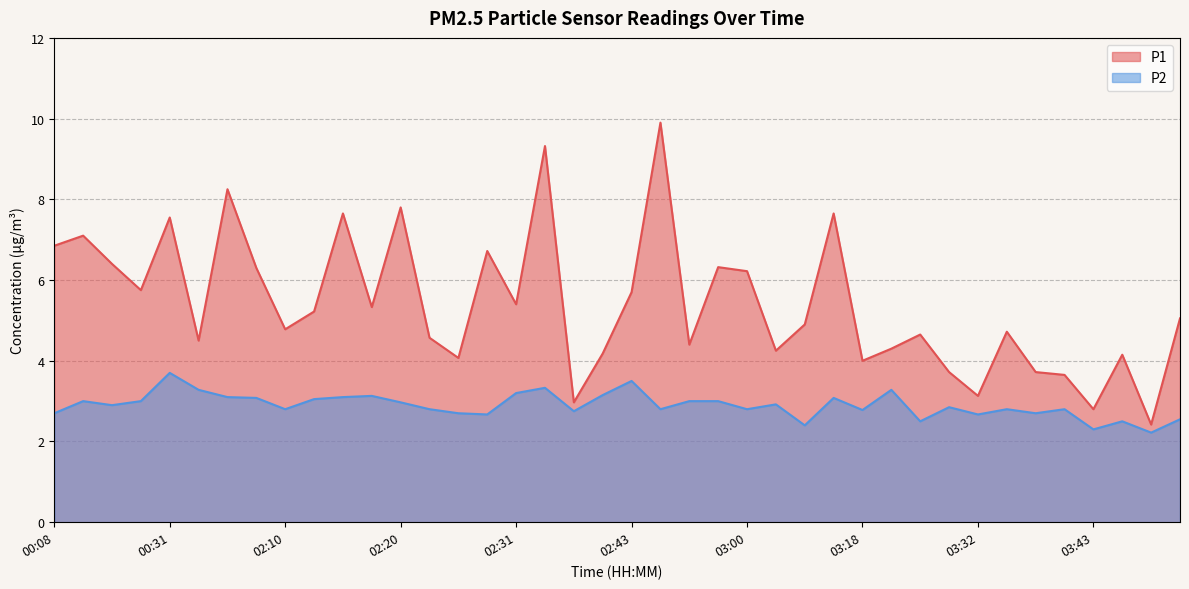

What is the total value across all series at 02:31?

8.6